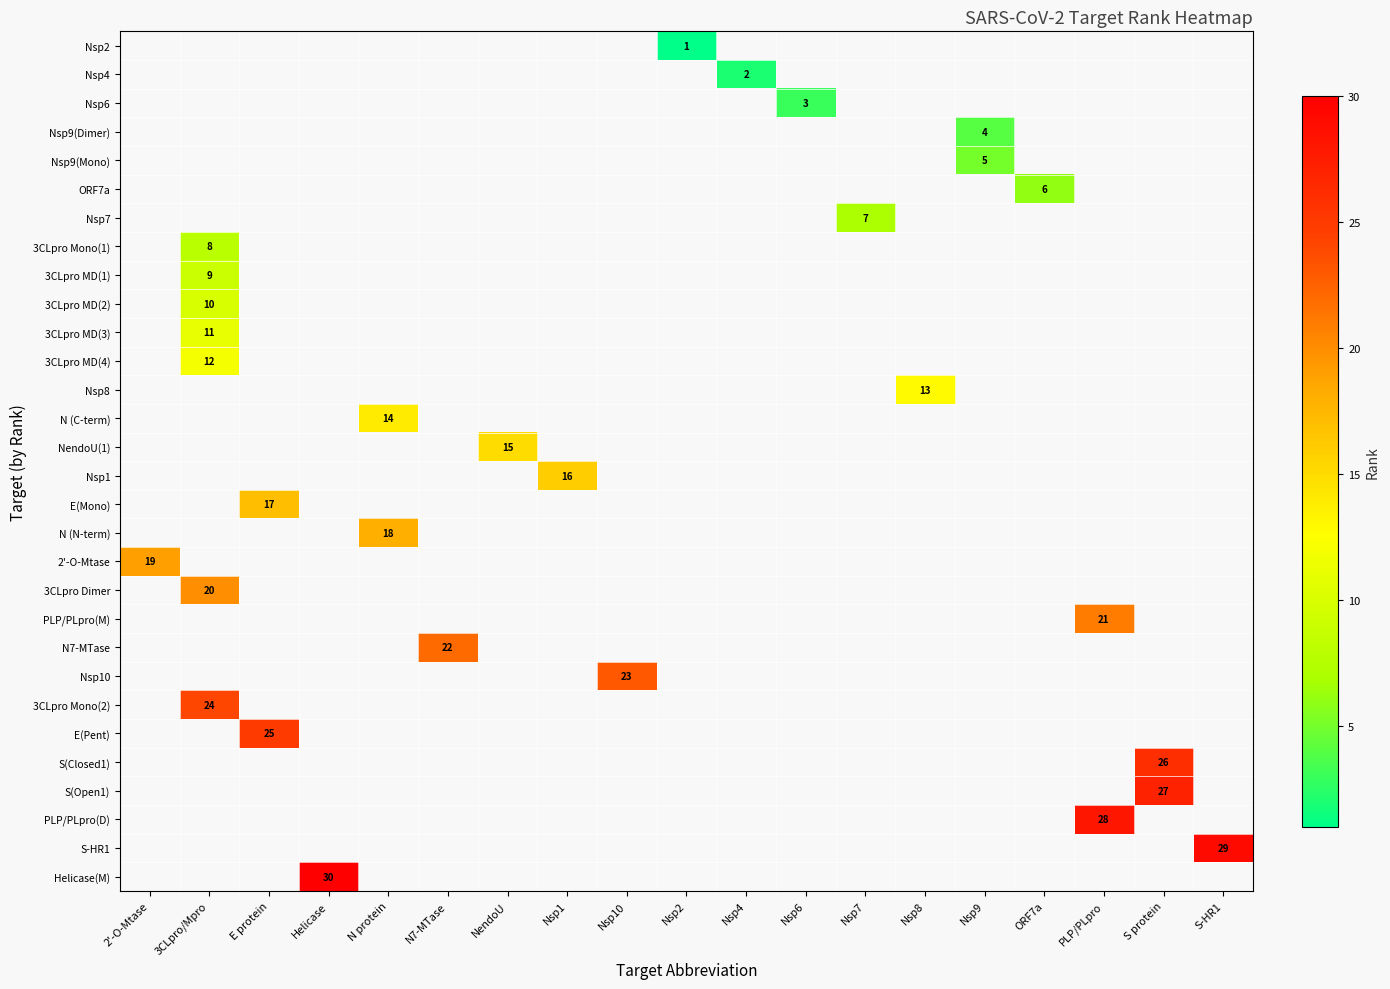

Count the number of data series in this chart.

30